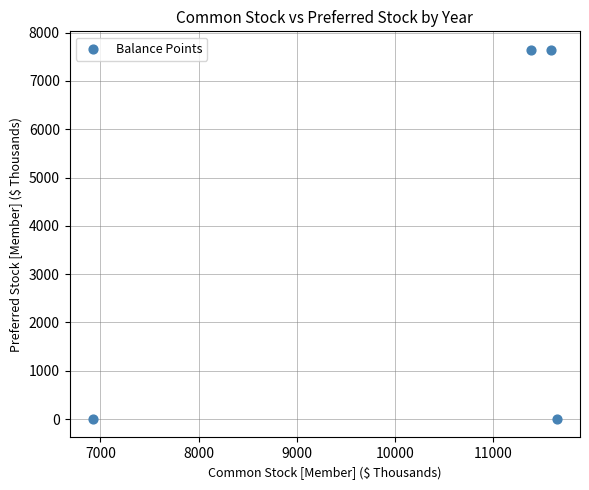

What is the range of Y values (max minus min)?

7645